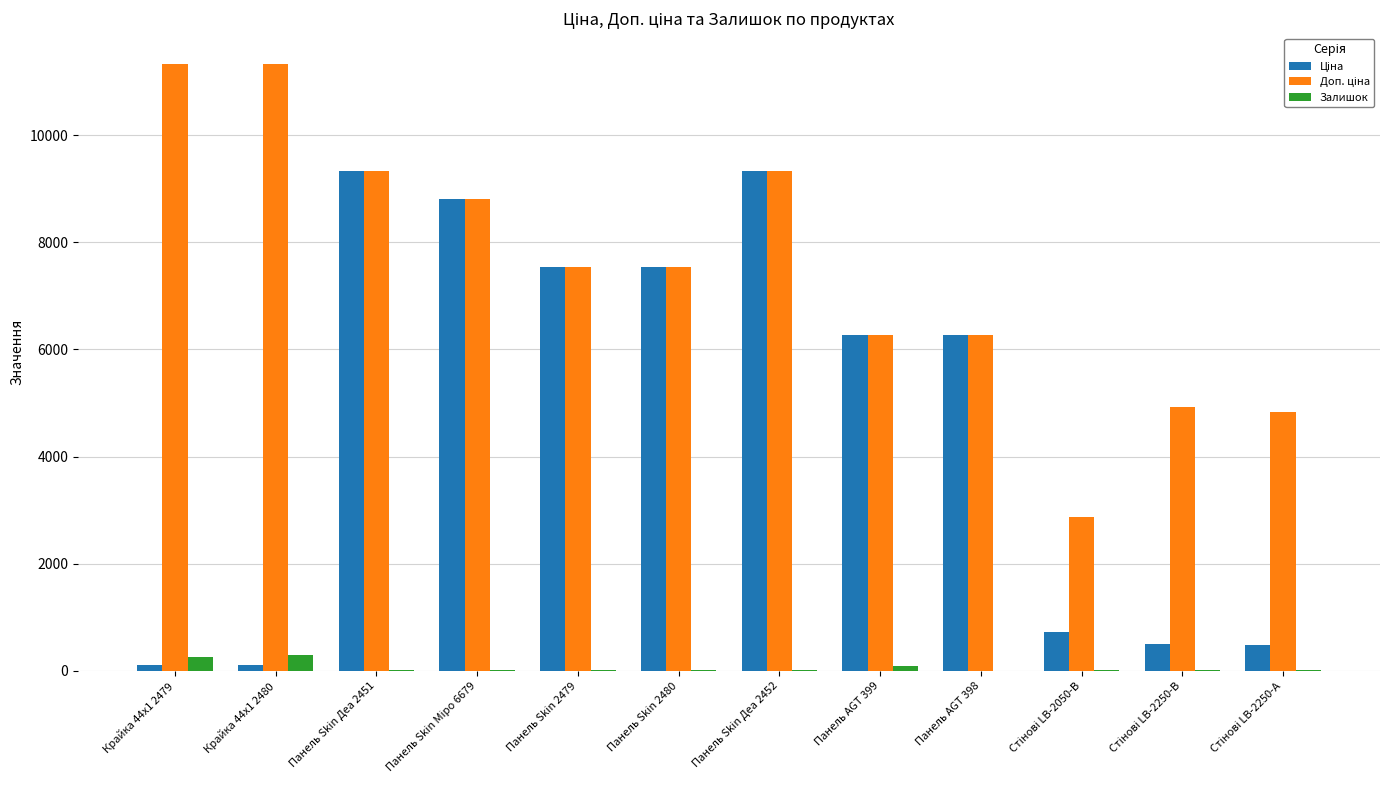

Is it true that Залишок equals 290.0 at Крайка 44x1 2480?

True